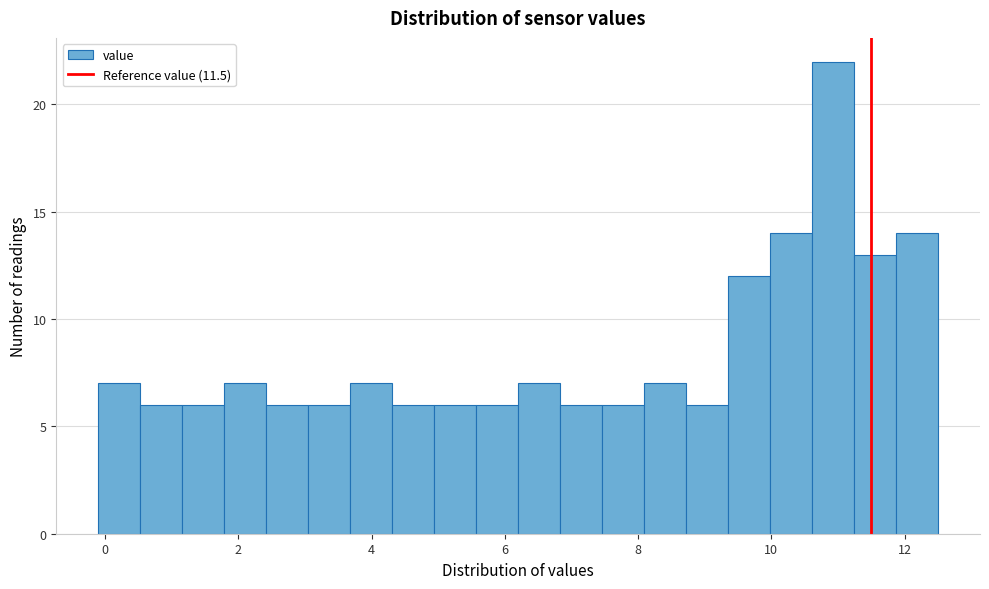

Read against the x-axis, roughly where is the centre of the tallest bar?

11.0